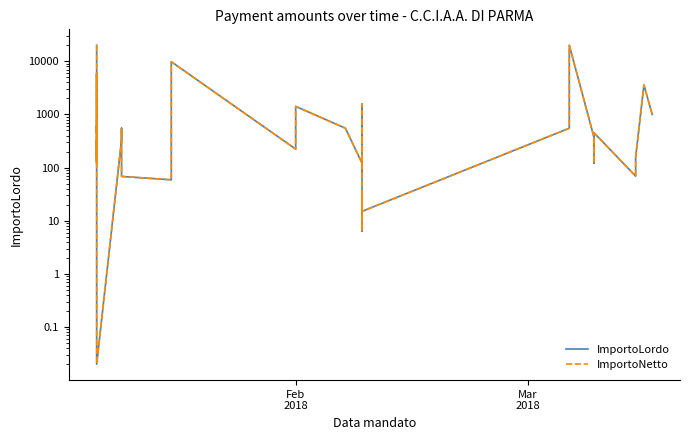

What is the difference between the second highest and second lowest values in the ImportoLordo series?

19993.7